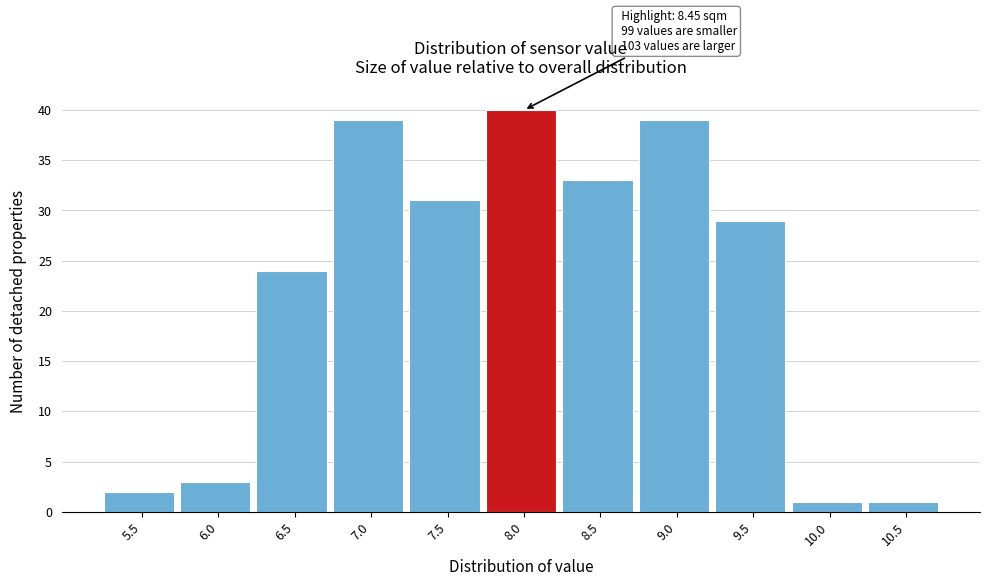

Reading left to right, what are all the values shown in this chart?

2	3	24	39	31	40	33	39	29	1	1